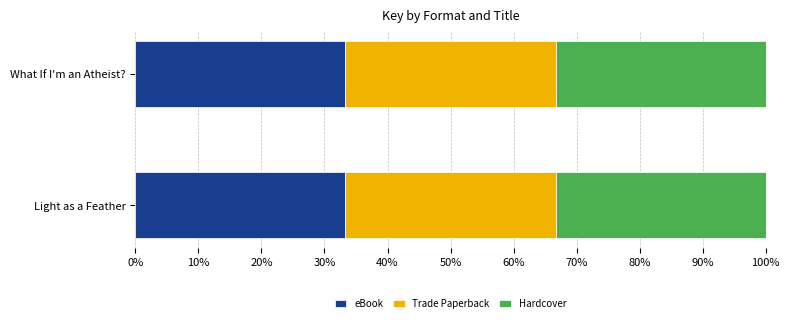

Count the number of data series in this chart.

3